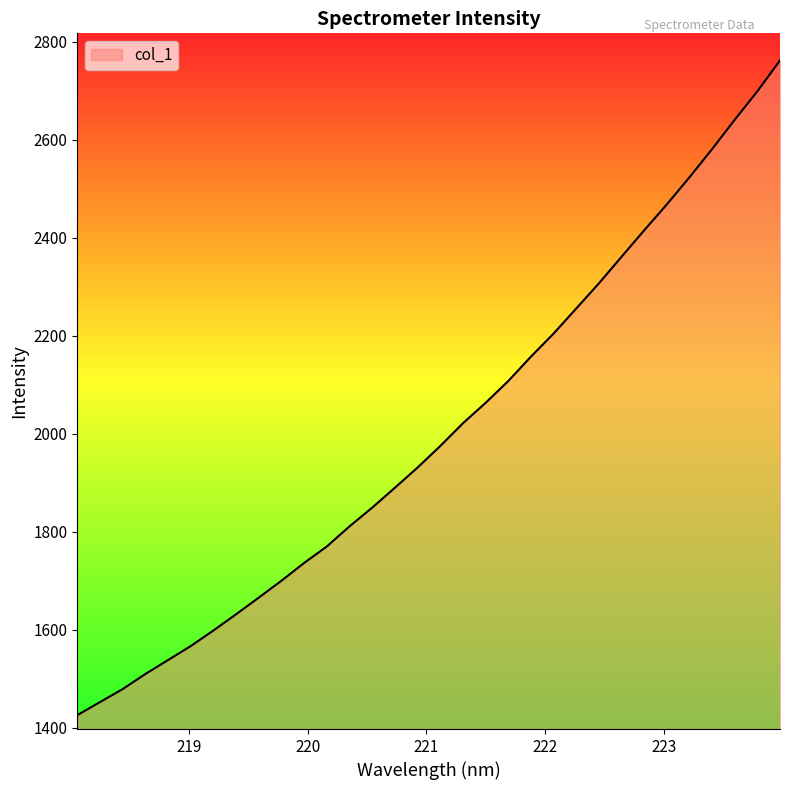

What is the smallest value displayed?

1425.4